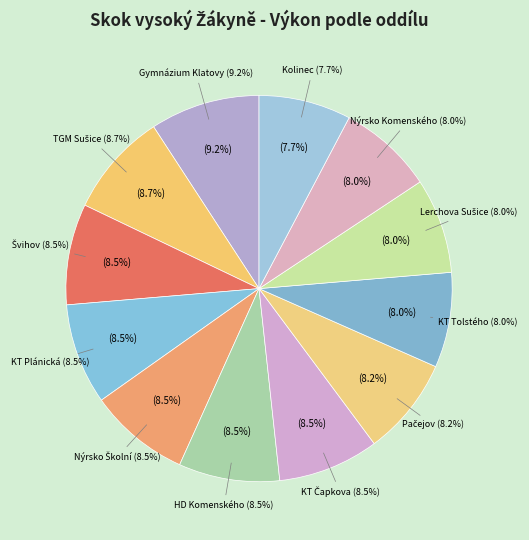

True or false: Pačejov accounts for 1% of the total.

False